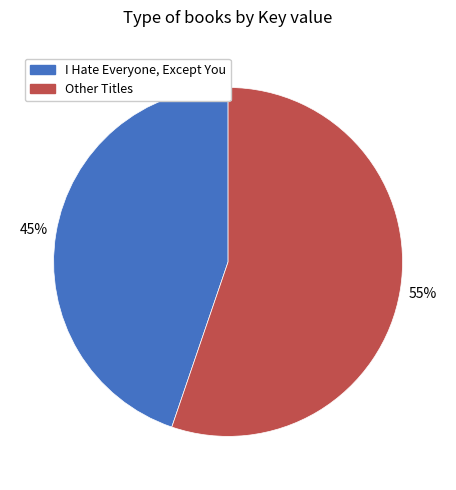

Is there a majority slice in this chart?

Yes